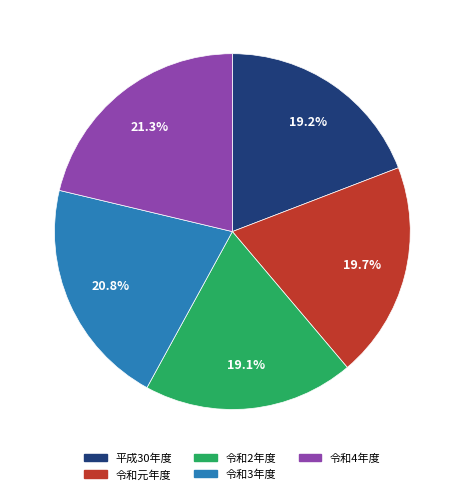

To the nearest percent, what percentage of the pie is 令和元年度?

20%